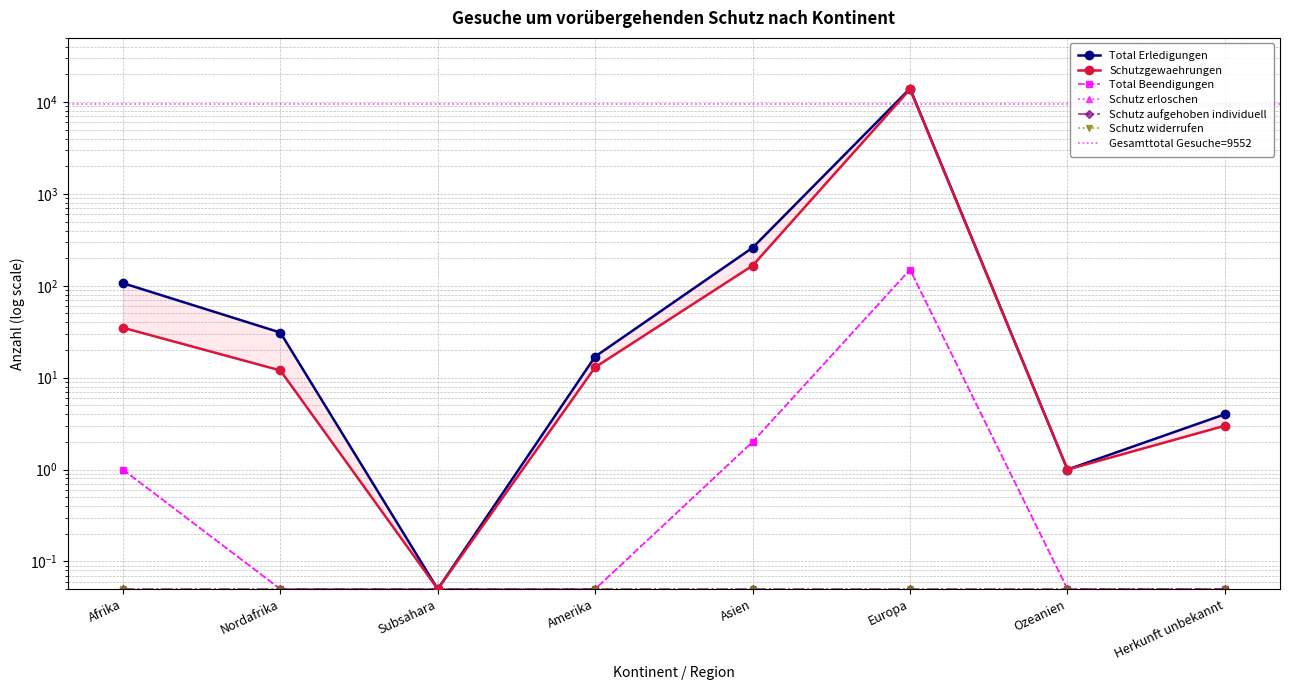

At Subsahara, list the series in order from smallest to largest.

Total Erledigungen, Schutzgewaehrungen, Total Beendigungen, Schutz erloschen